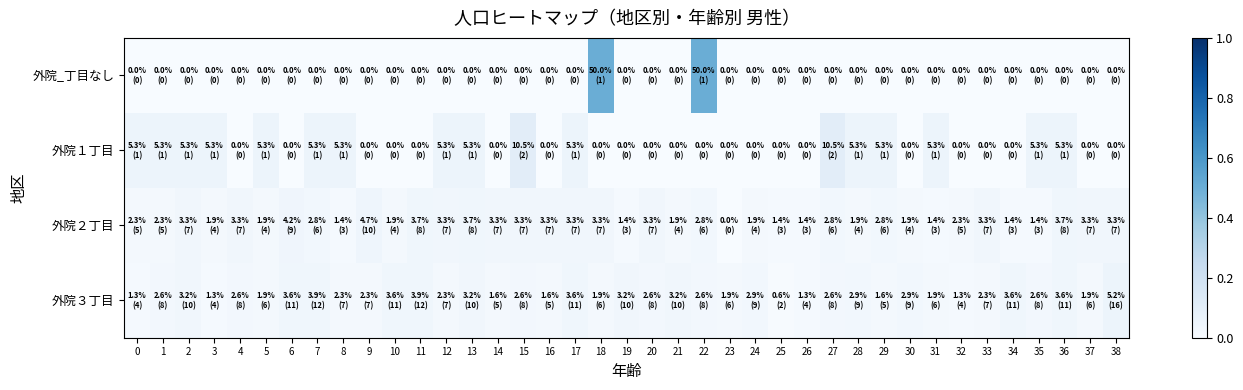

Which series changed the most between 13 and 30?

外院１丁目